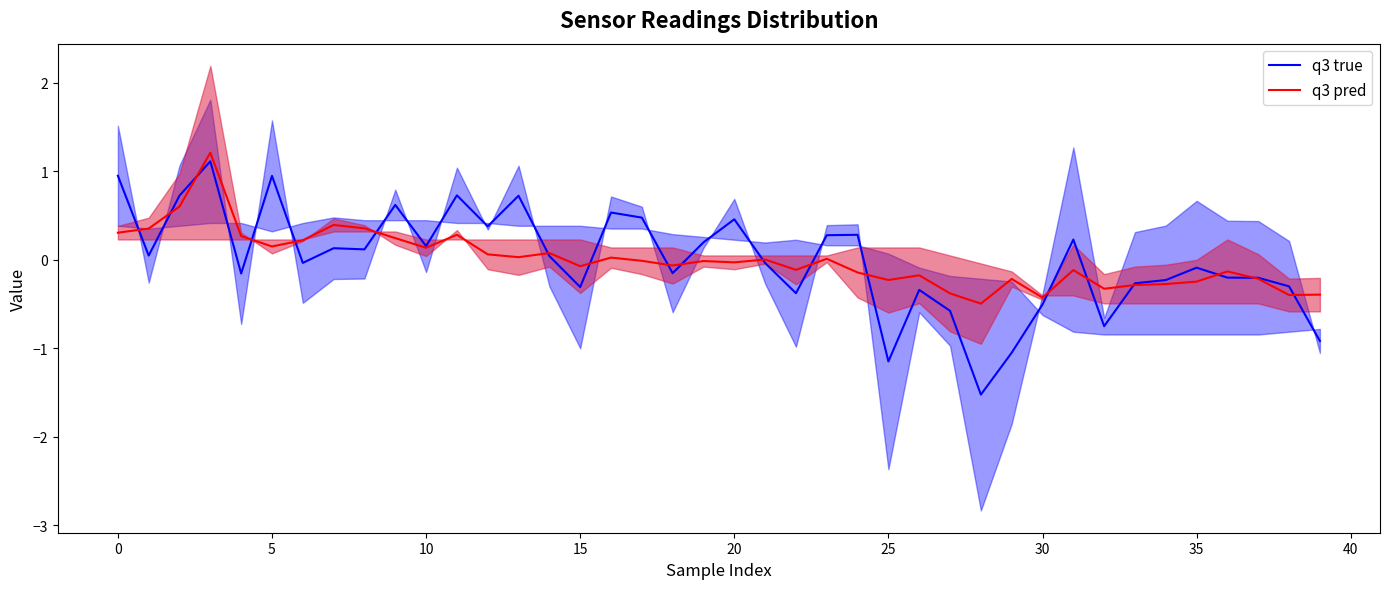

The value of q3 pred at 35 is 0.1. True or false?

False